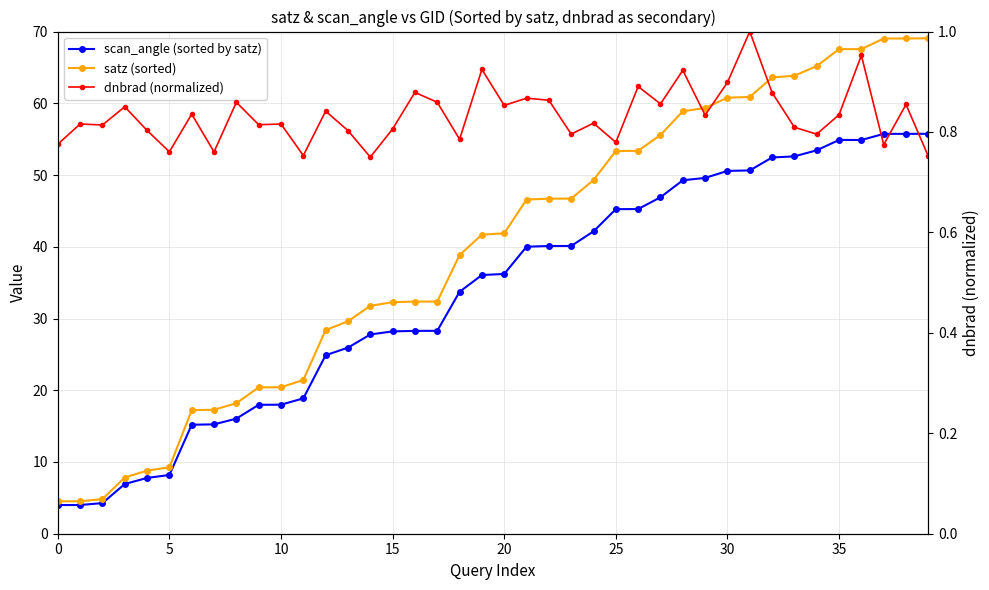

Count the number of data series in this chart.

3